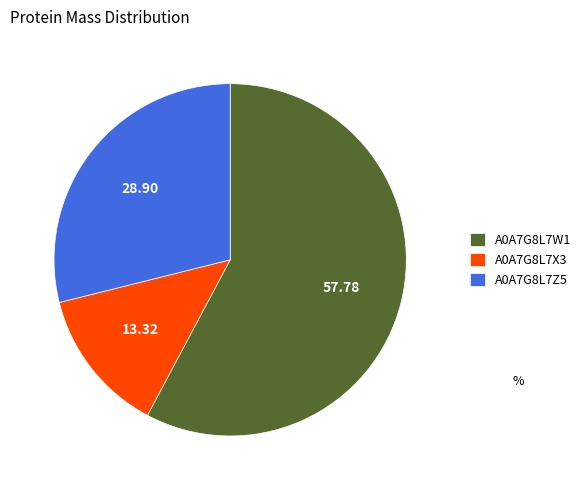

Is it true that A0A7G8L7W1 is 58% of the pie?

True